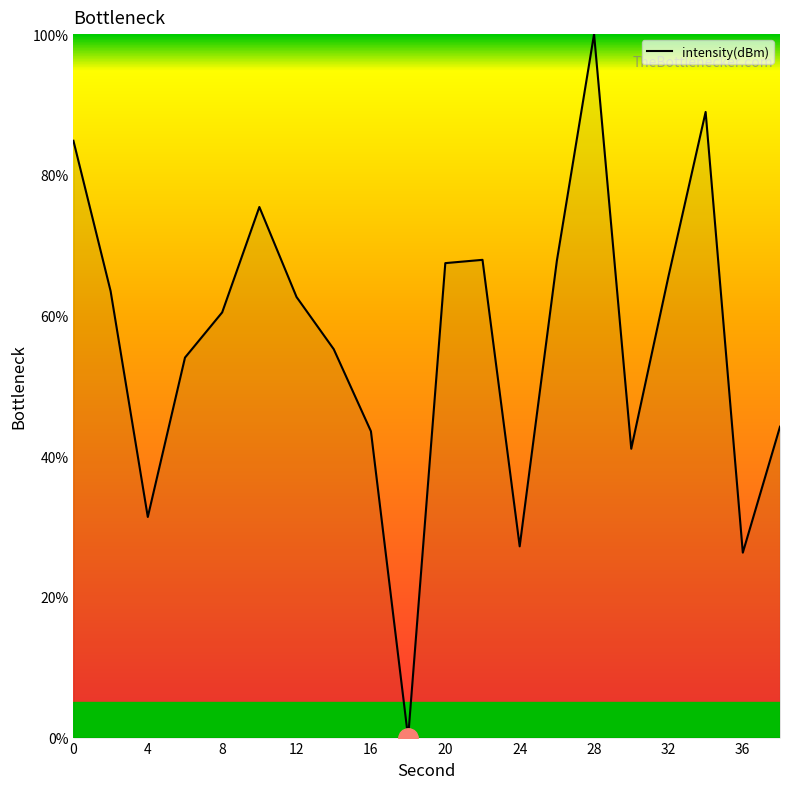

What is the greatest value displayed?

100.0